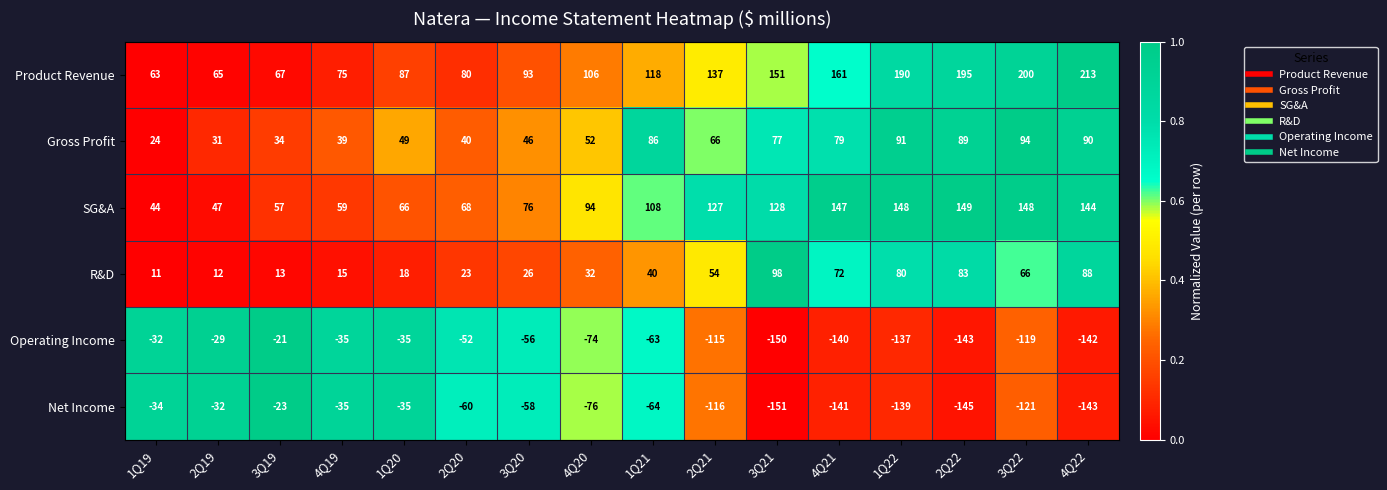

What value does the Gross Profit series have at 2Q19, to the nearest 10?

30